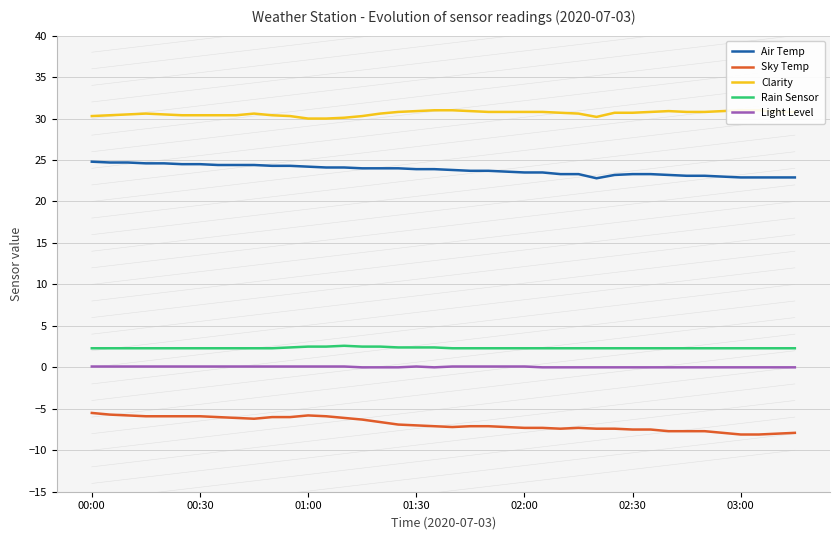

At which category is the sum across all series the highest?

00:00